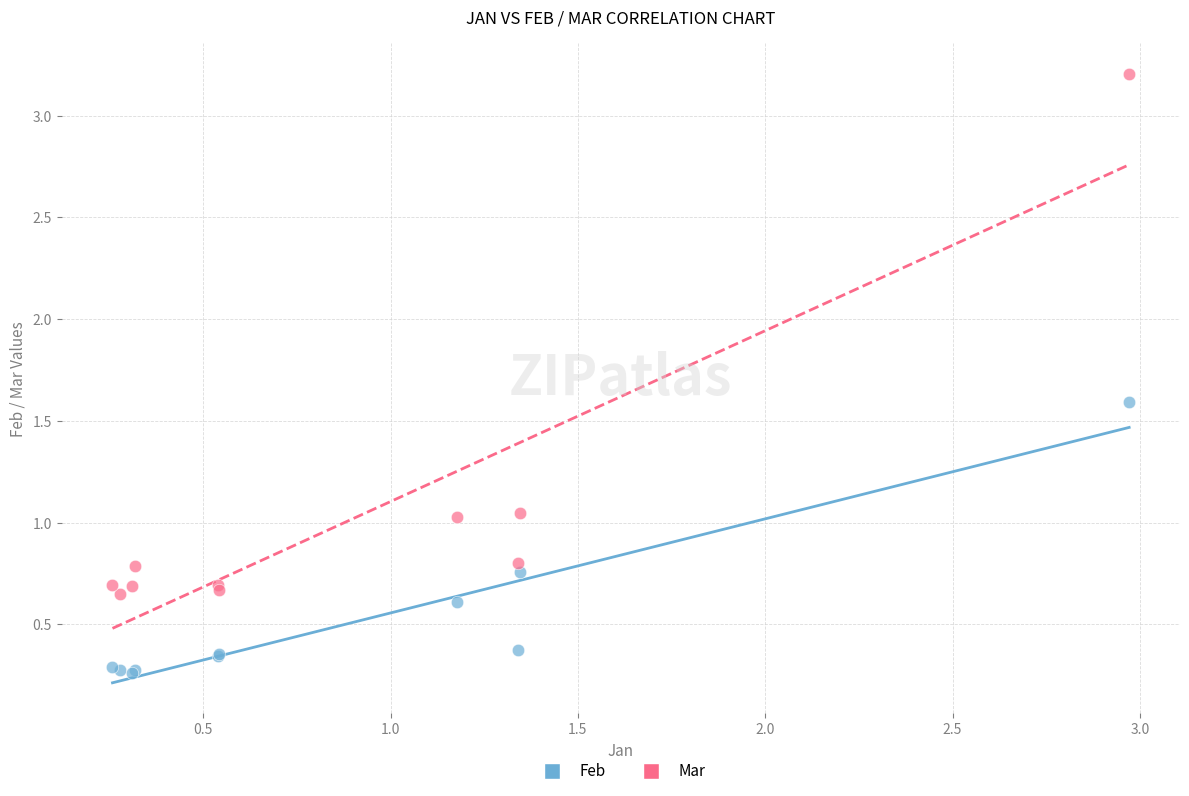

Which series has the largest Y range (max minus min)?

Mar